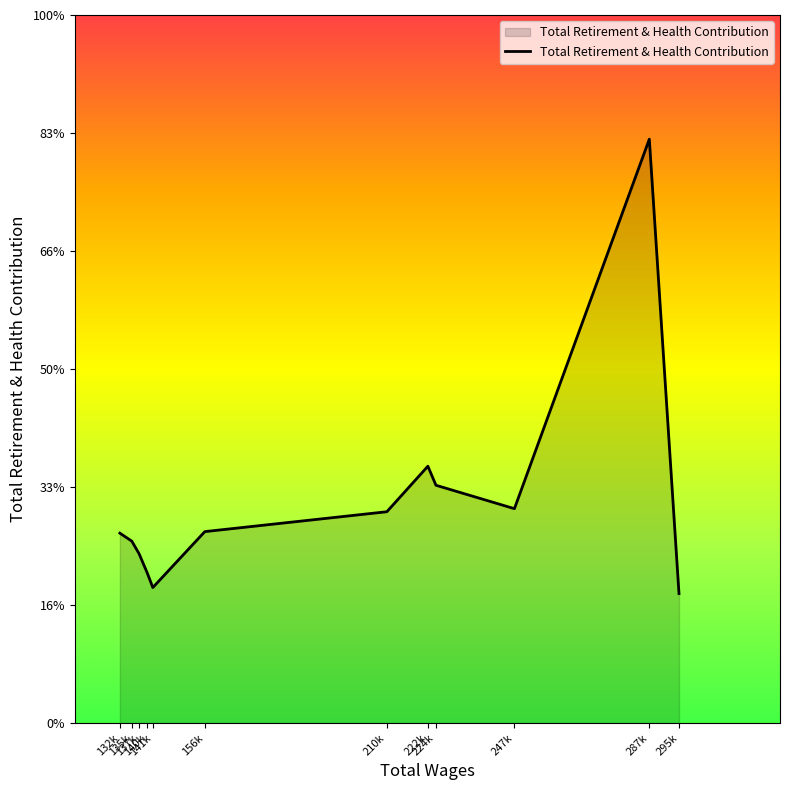

At which category does the chart reach its peak across all series?

287k